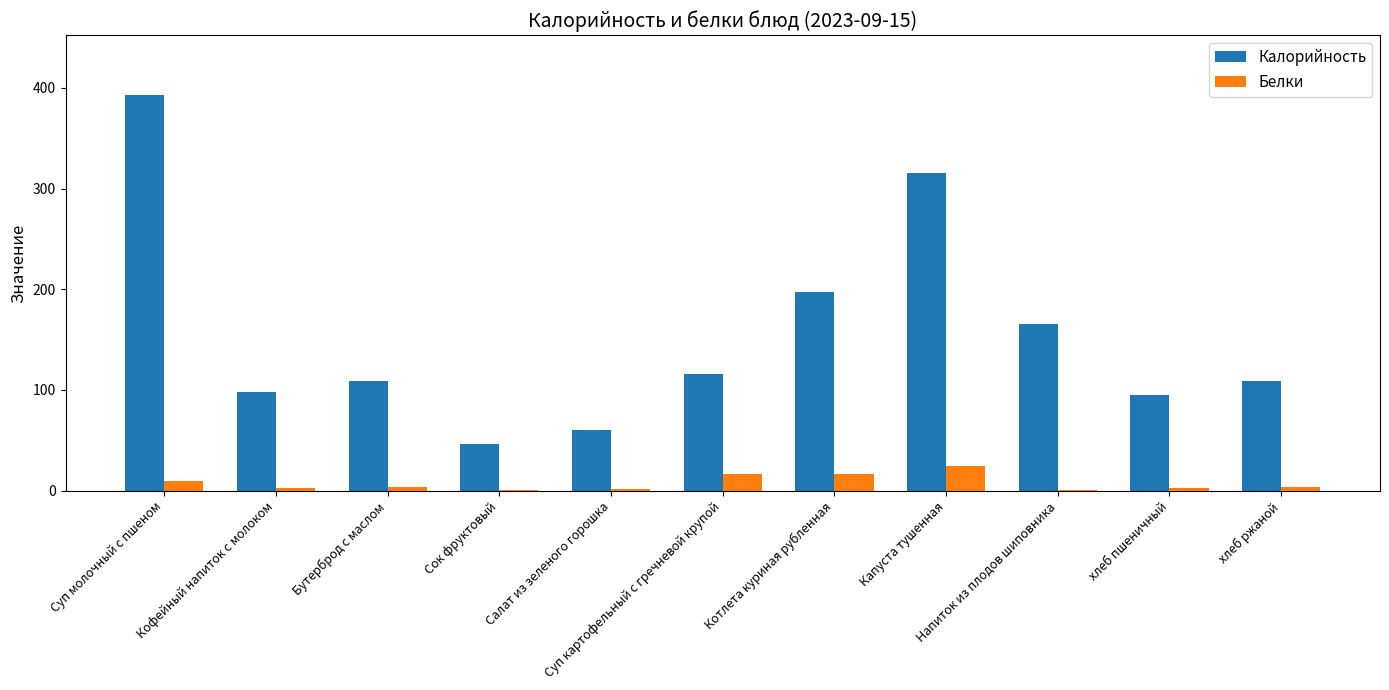

Is it true that Белки equals 1.0 at Сок фруктовый?

True